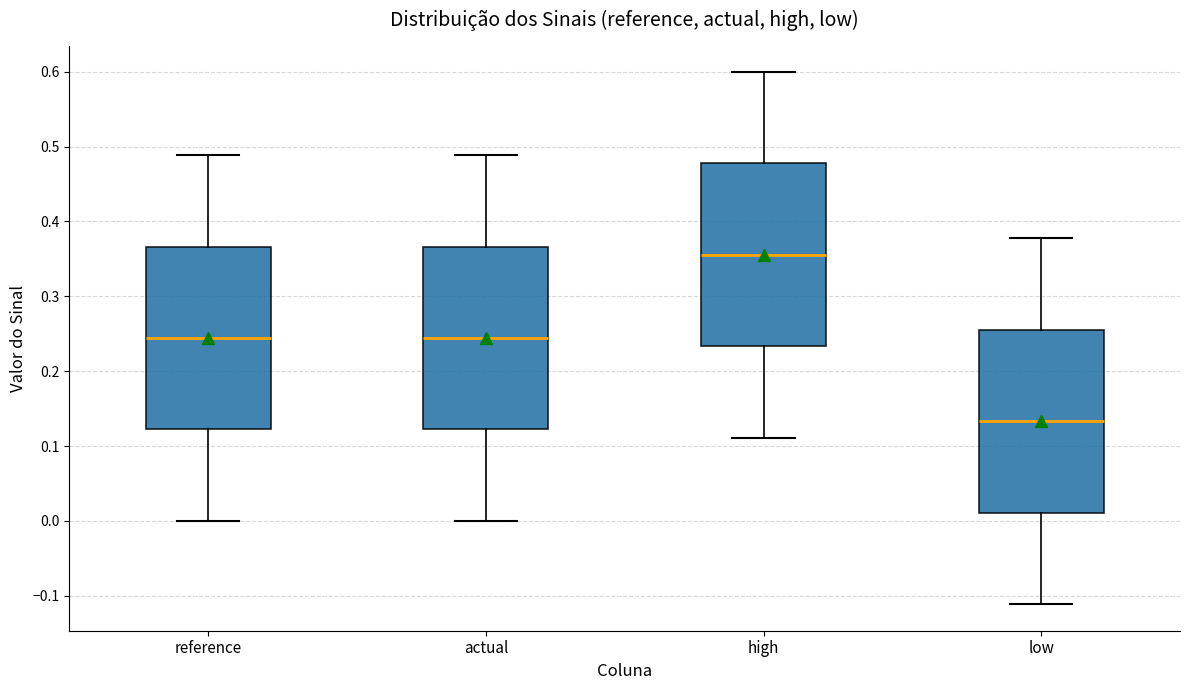

Reading left to right, read every box against the y-axis: the position of its median line, the range the box covers, and the ends of its whiskers. The values are not printed on the chart, so give them approximately, as read against the axis.

reference: median 0.24, box 0.12 to 0.37, whiskers 0.00 to 0.49
actual: median 0.24, box 0.12 to 0.37, whiskers 0.00 to 0.49
high: median 0.36, box 0.23 to 0.48, whiskers 0.11 to 0.60
low: median 0.13, box 0.01 to 0.26, whiskers -0.11 to 0.38